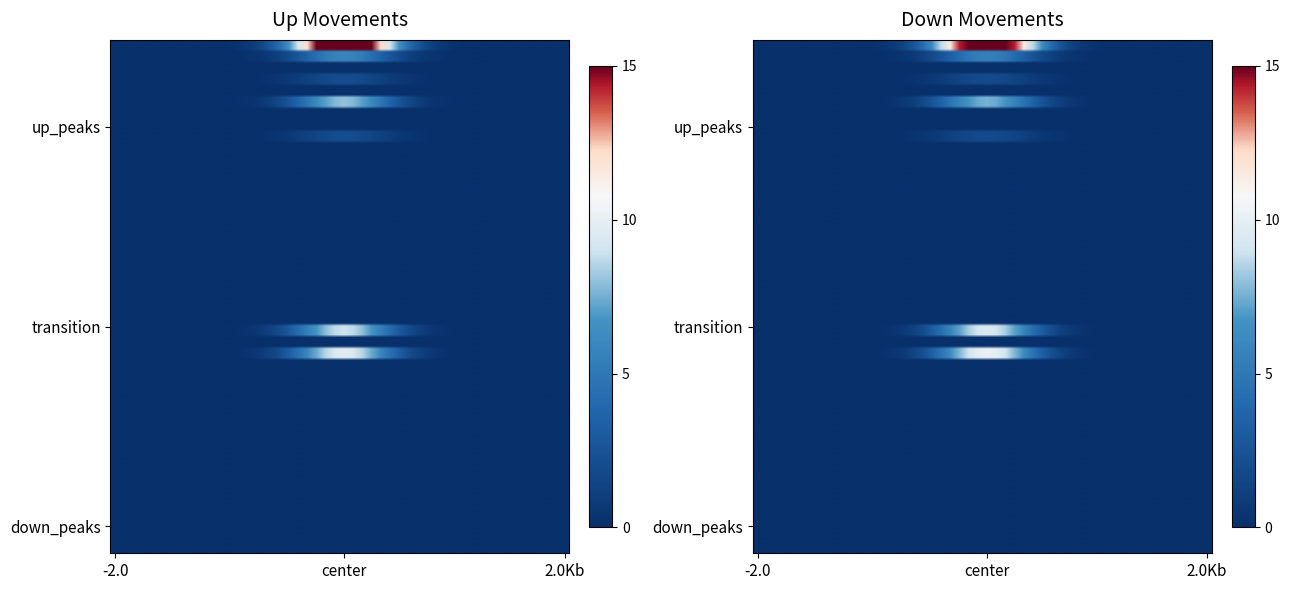

The up series shows 9 at 6. True or false?

False